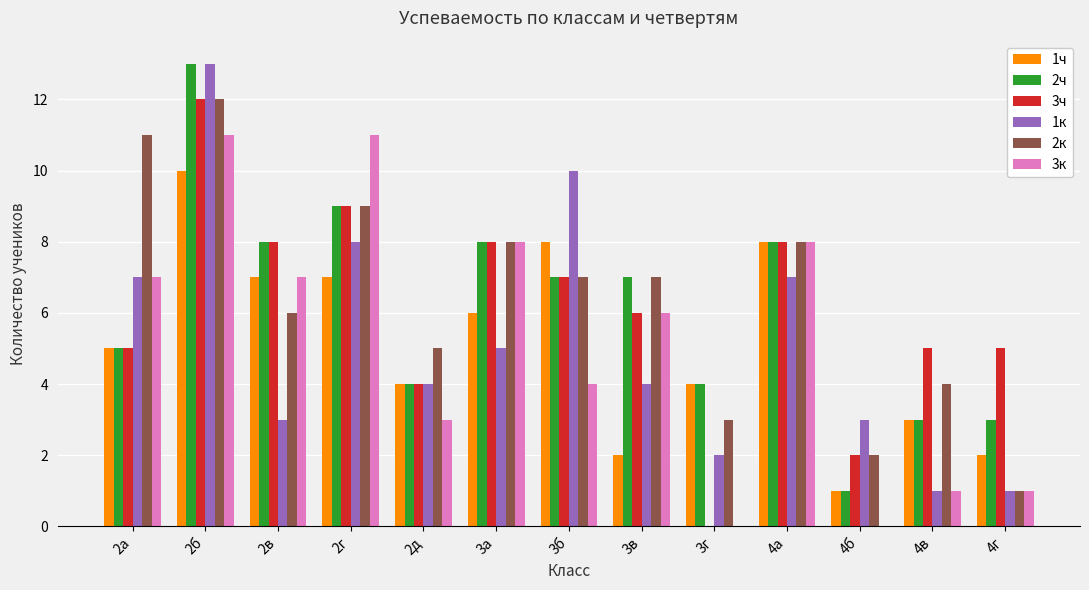

Between 2д and 4в, which series saw the biggest shift?

1к